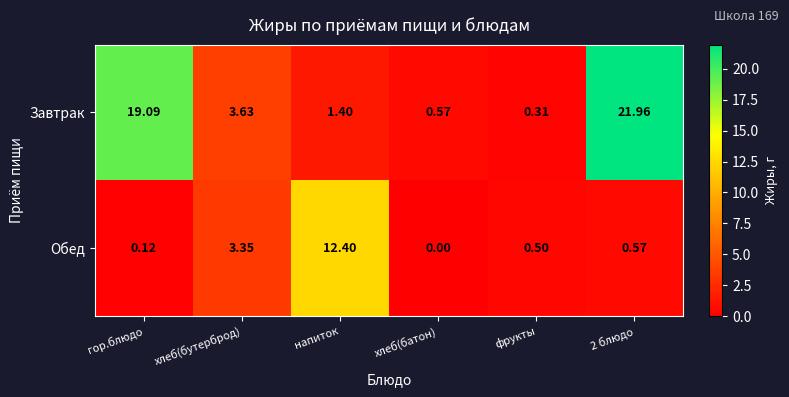

Which category has the lowest value in the Обед series?

хлеб(батон)